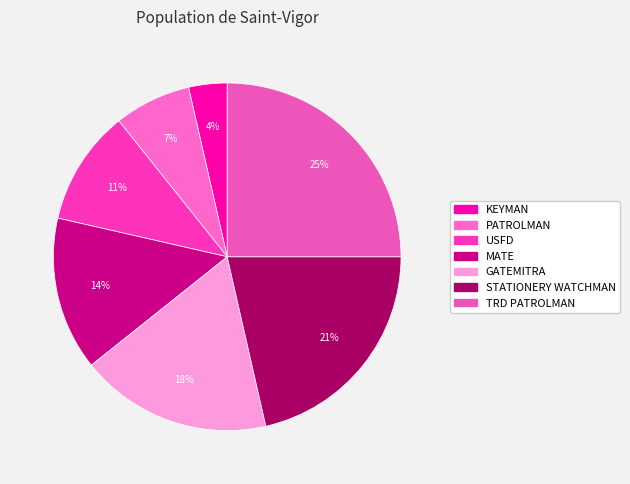

The TRD PATROLMAN slice represents 36% of the pie. True or false?

False